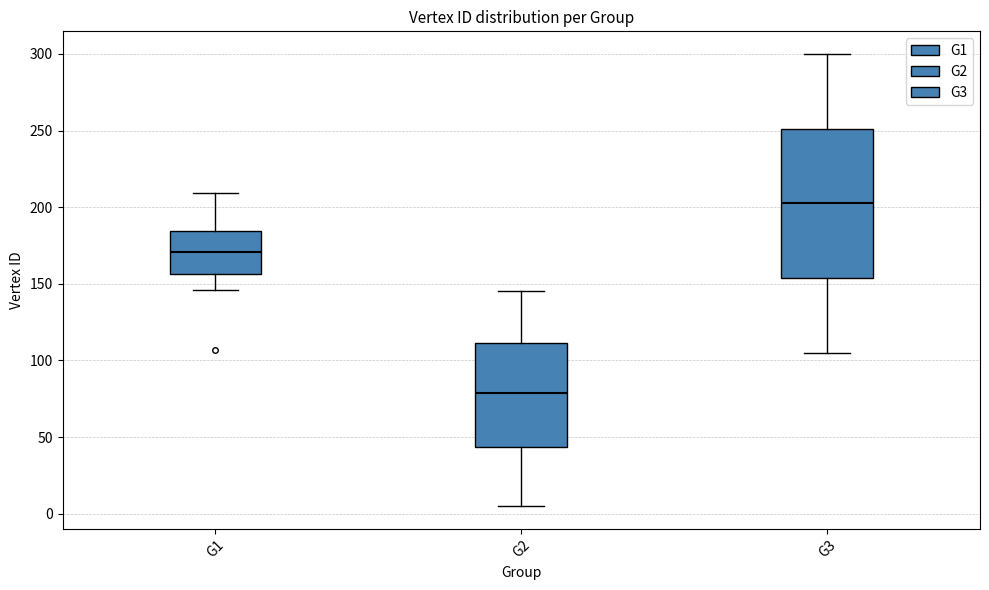

Reading left to right, read every box against the y-axis: the position of its median line, the range the box covers, and the ends of its whiskers. The values are not printed on the chart, so give them approximately, as read against the axis.

G1: median 170, box 155 to 185, whiskers 145 to 210
G2: median 80, box 45 to 110, whiskers 5 to 145
G3: median 205, box 155 to 250, whiskers 105 to 300